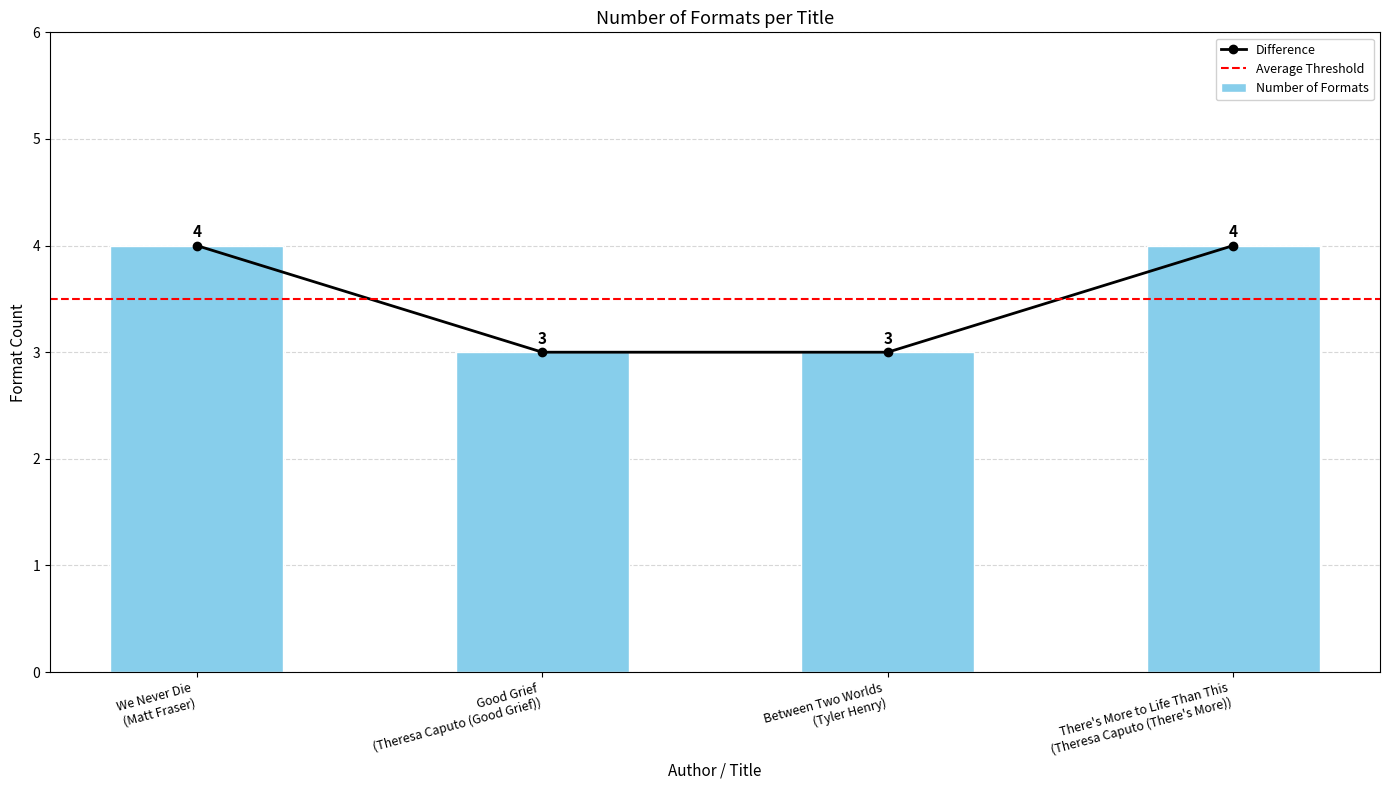

What is the maximum value for Difference?

4